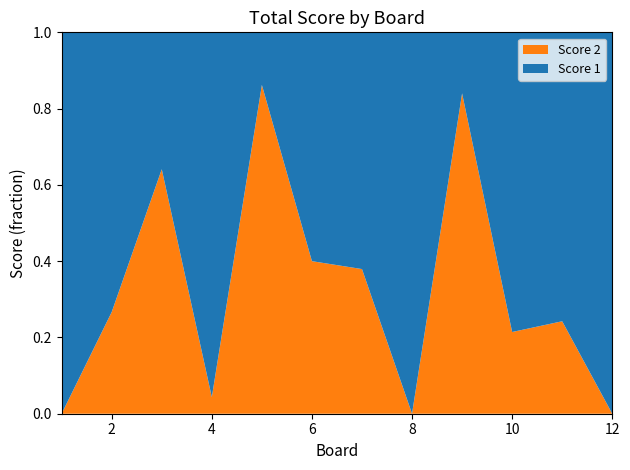

Reading left to right, extract all data points from this chart.

Score 1: 25	22	14	22	4	21	18	25	4	22	25	25
Score 2: 0	8	25	1	25	14	11	0	21	6	8	0